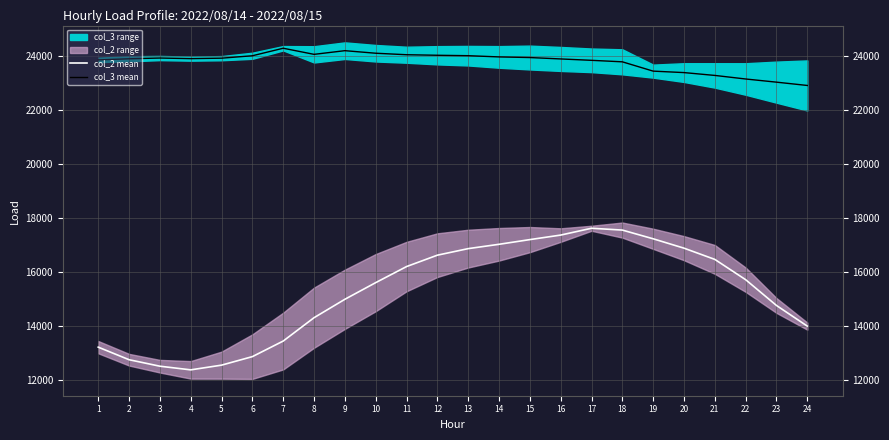

The value of col_3 mean at 3 is 23915.5. True or false?

True